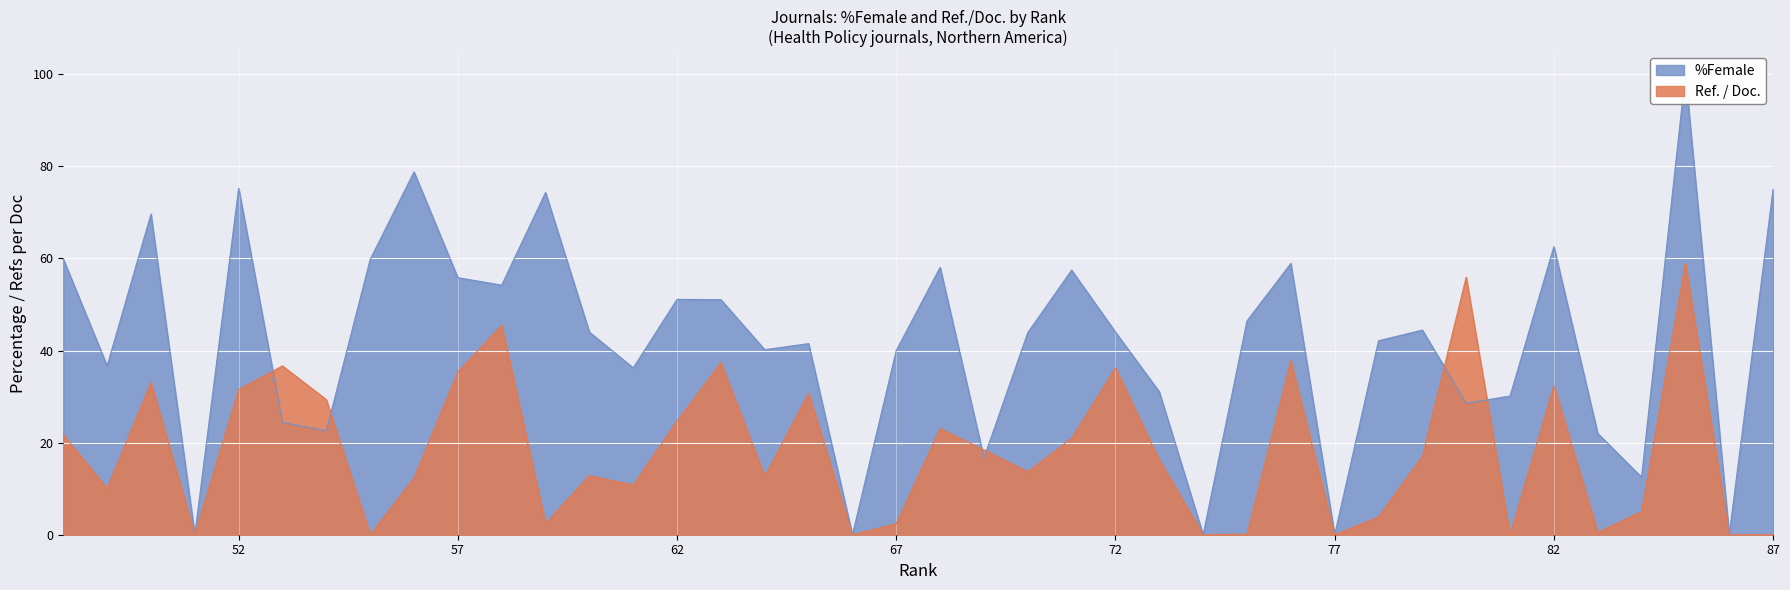

Which series has the widest spread of values?

%Female